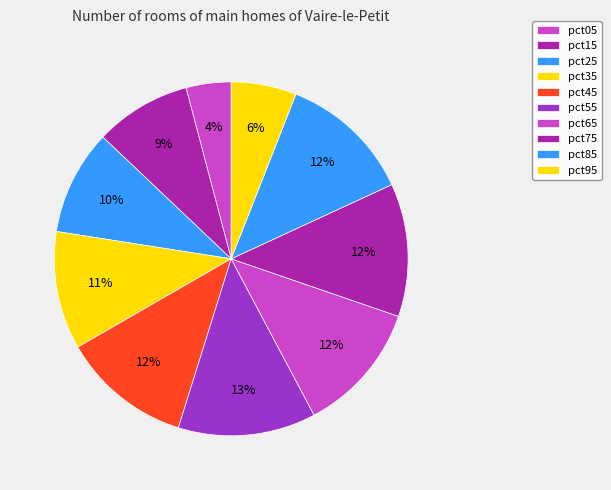

To the nearest percent, what percentage of the pie is pct95?

6%